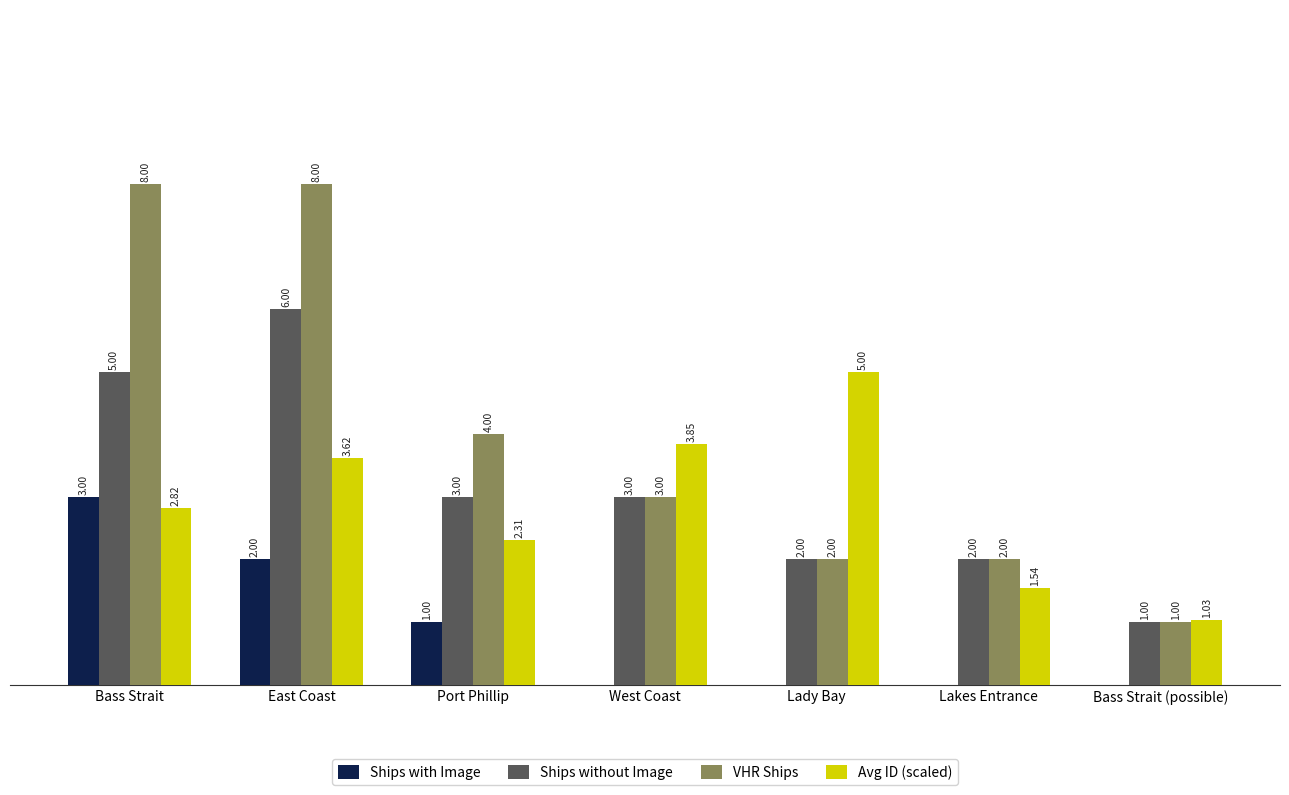

Is the value of Avg ID (scaled) at Lakes Entrance greater than the value of Ships without Image at Bass Strait (possible)?

Yes